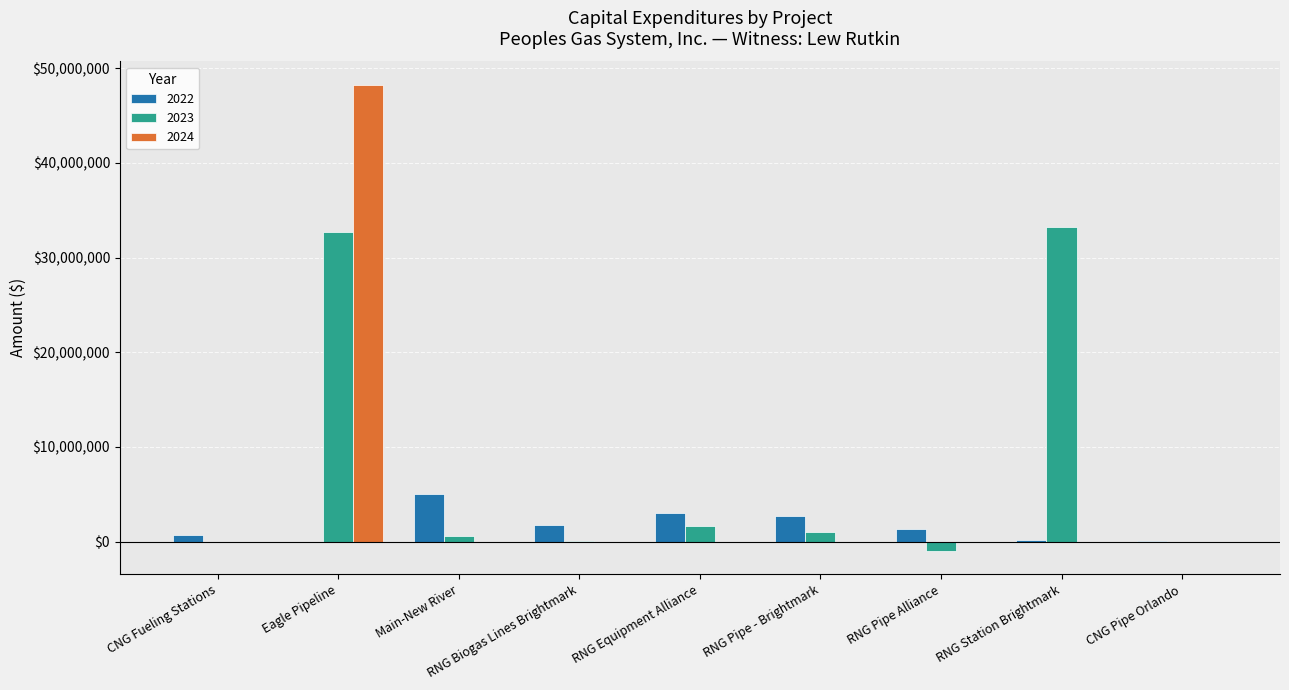

How many groups of bars are there?

9